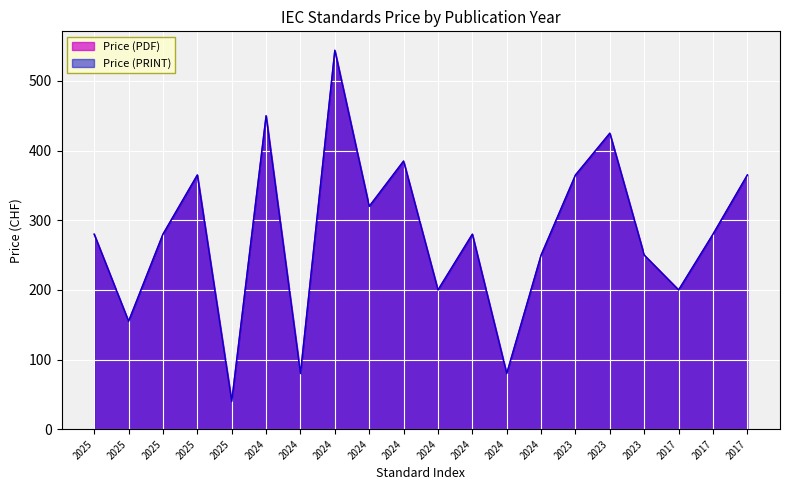

Reading left to right, transcribe all the data shown in this chart.

Price (PDF): 2025=280	2025=155	2025=280	2025=365	2025=40	2024=450	2024=80	2024=544	2024=320	2024=385	2024=200	2024=280	2024=80	2024=250	2023=365	2023=425	2023=250	2017=200	2017=280	2017=365
Price (PRINT): 2025=280	2025=155	2025=280	2025=365	2025=40	2024=450	2024=80	2024=544	2024=320	2024=385	2024=200	2024=280	2024=80	2024=250	2023=365	2023=425	2023=250	2017=200	2017=280	2017=365